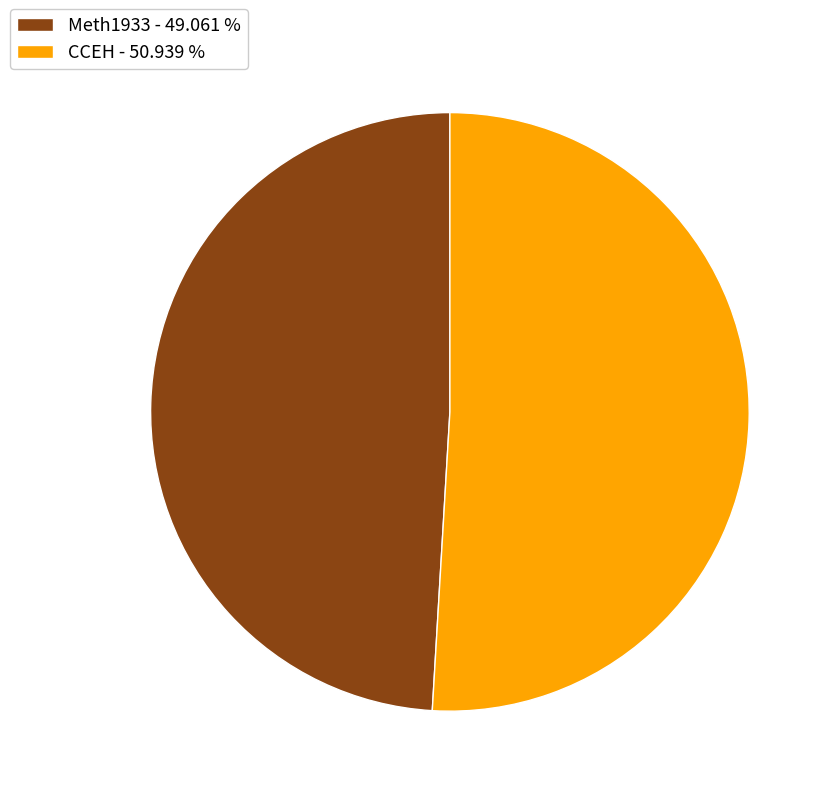

Combined, do CCEH - 50.939 % and Meth1933 - 49.061 % account for over 50%?

Yes